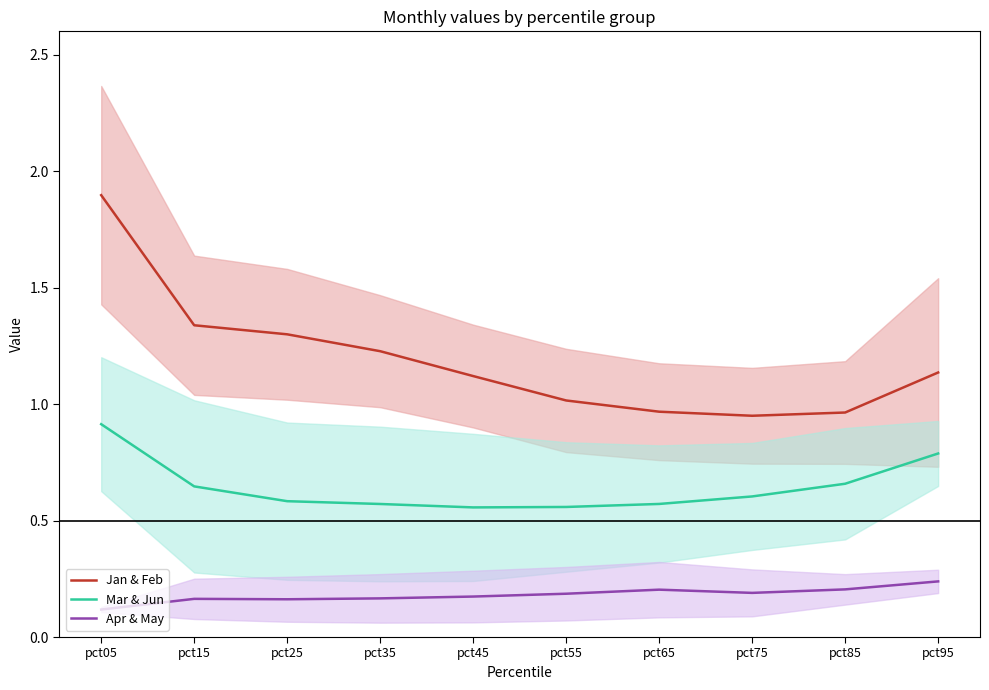

Which has a higher value, pct25 or pct05?

pct05